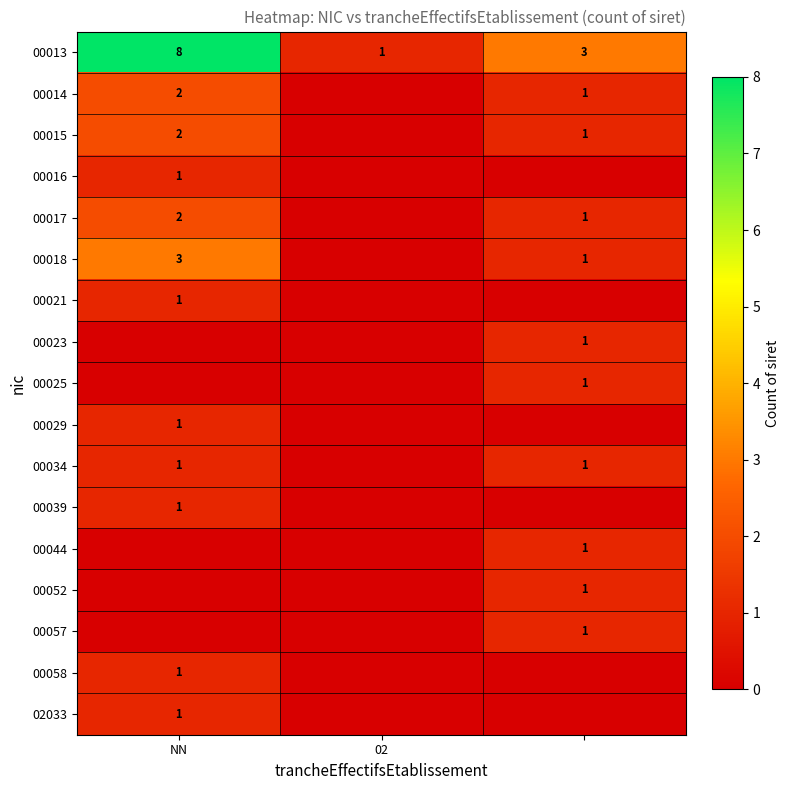

True or false: 00013 has a value of 8 at NN.

True